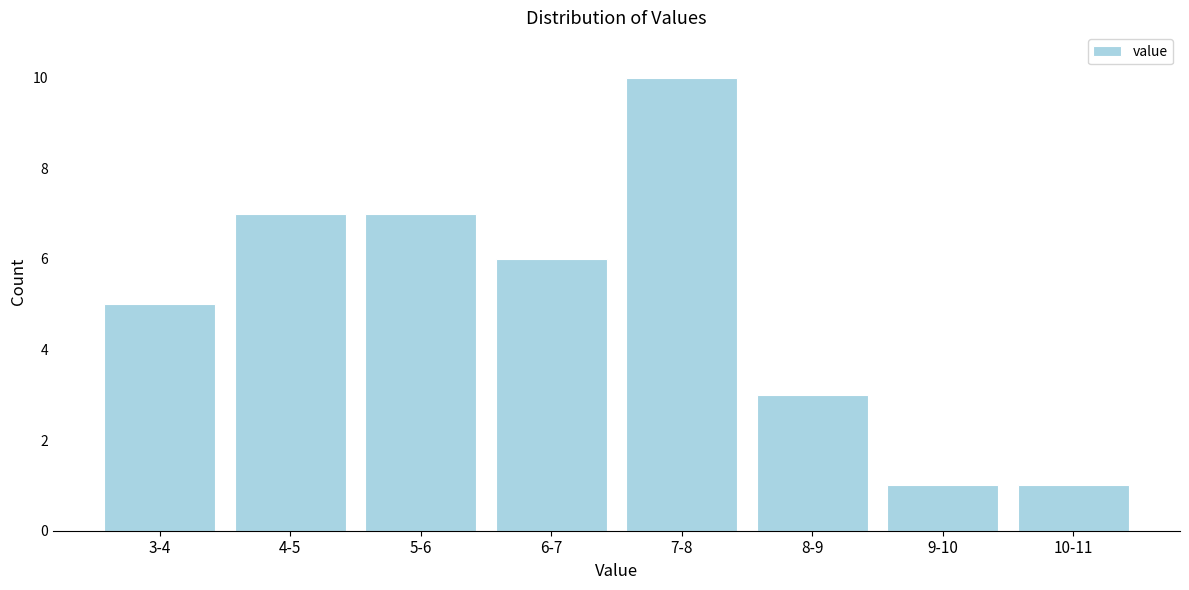

Reading right to left, what are all the values shown in this chart?

10-11=1	9-10=1	8-9=3	7-8=10	6-7=6	5-6=7	4-5=7	3-4=5